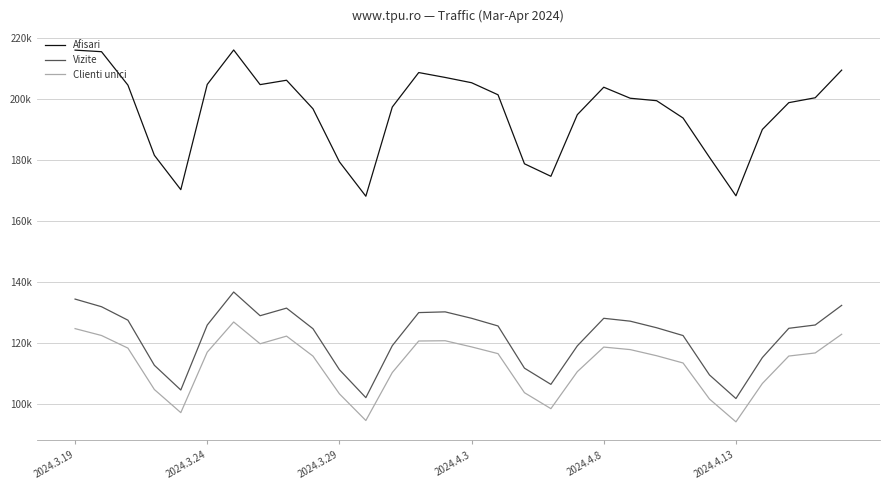

What is the highest value of the Afisari series?

216152